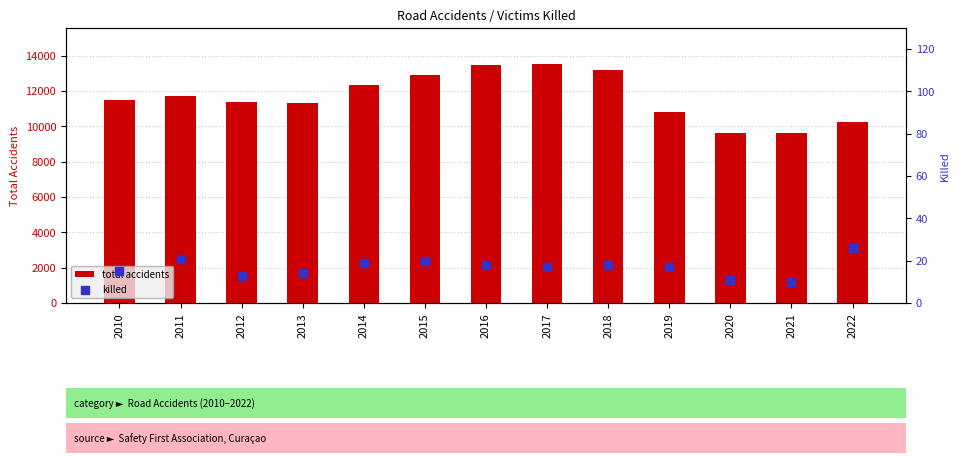

What are all the series names shown in the legend?

total accidents, killed